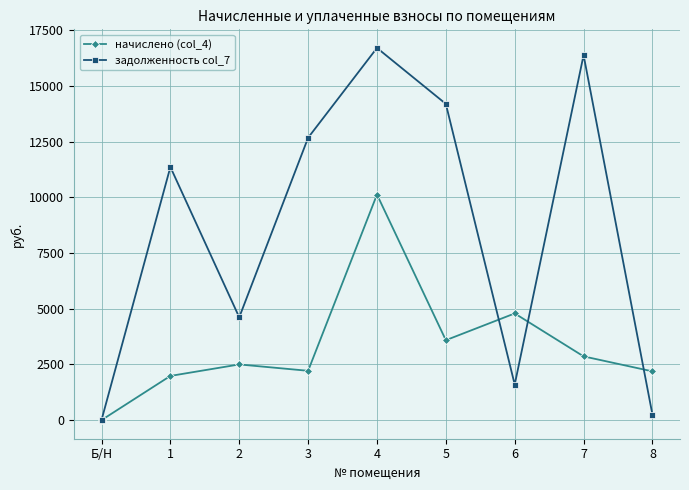

Where does the задолженность col_7 series first go above 11367?

1